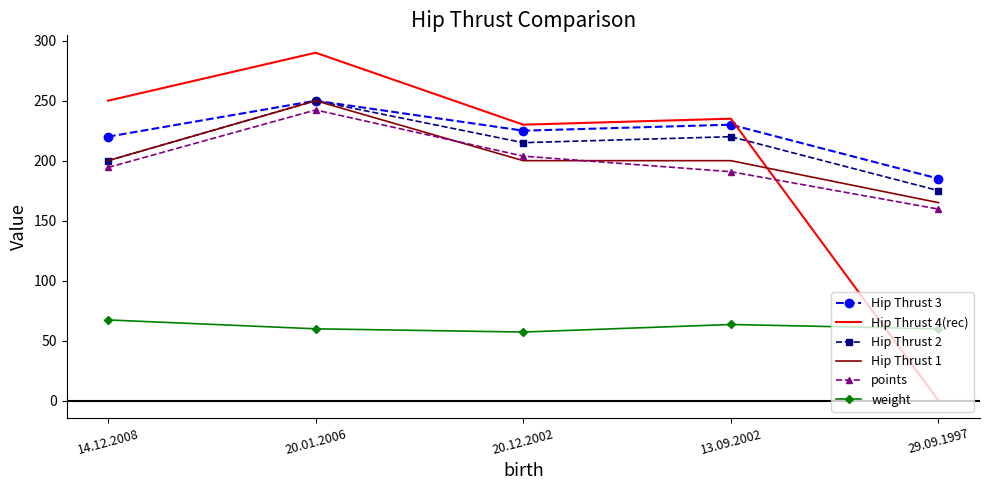

Reading right to left, what are all the values shown in this chart?

Hip Thrust 3: 185.0	230.0	225.0	250.0	220.0
Hip Thrust 4(rec): 0.0	235.0	230.0	290.0	250.0
Hip Thrust 2: 175.0	220.0	215.0	250.0	200.0
Hip Thrust 1: 165.0	200.0	200.0	250.0	200.0
points: 159.6	190.8	203.8	242.3	194.3
weight: 59.8	63.4	57.1	59.8	67.2